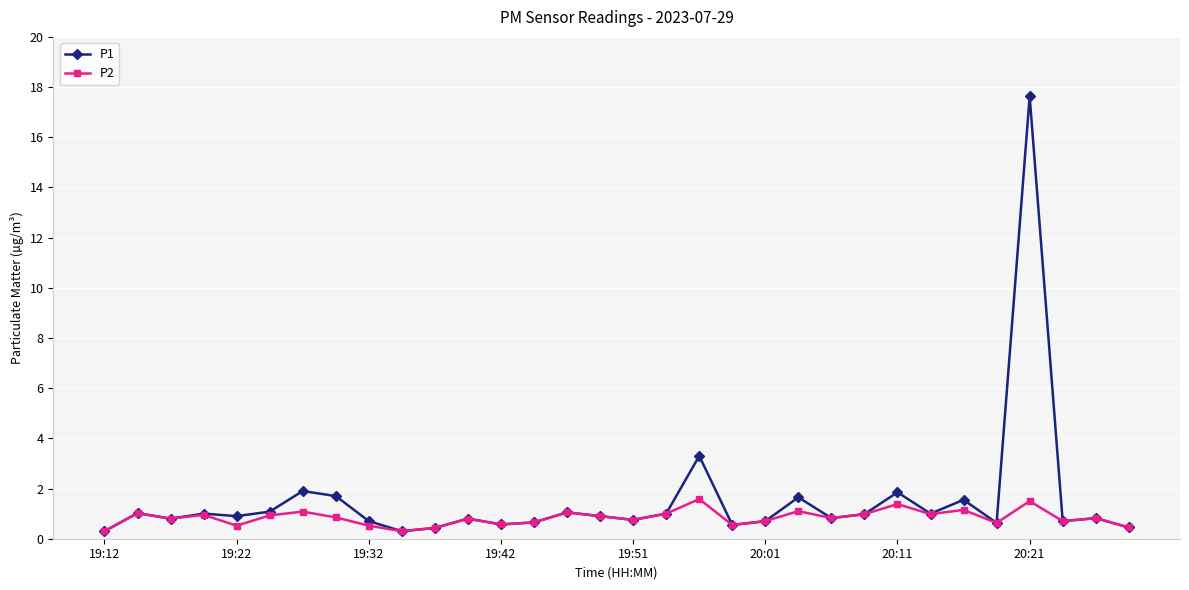

What is the highest value of the P1 series?

17.6